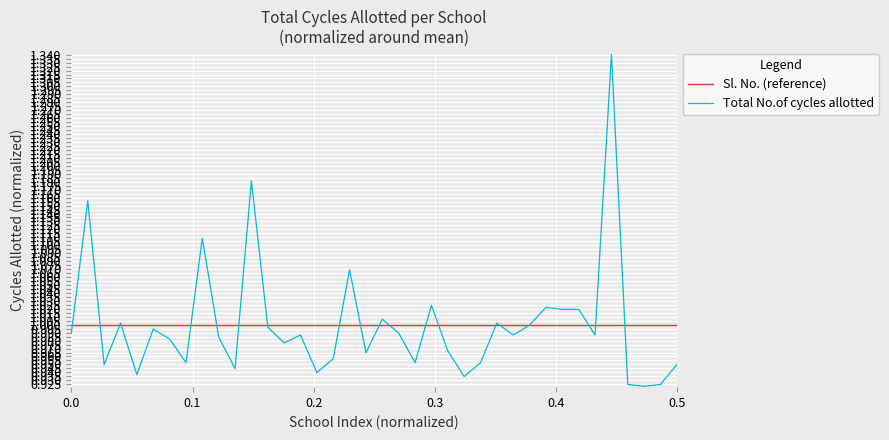

How many lines are shown in the chart?

2